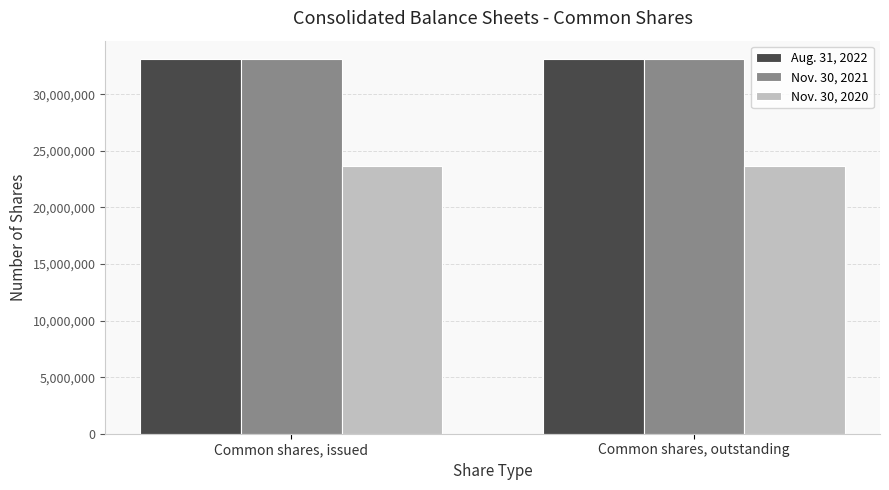

How many bars are there in total?

6